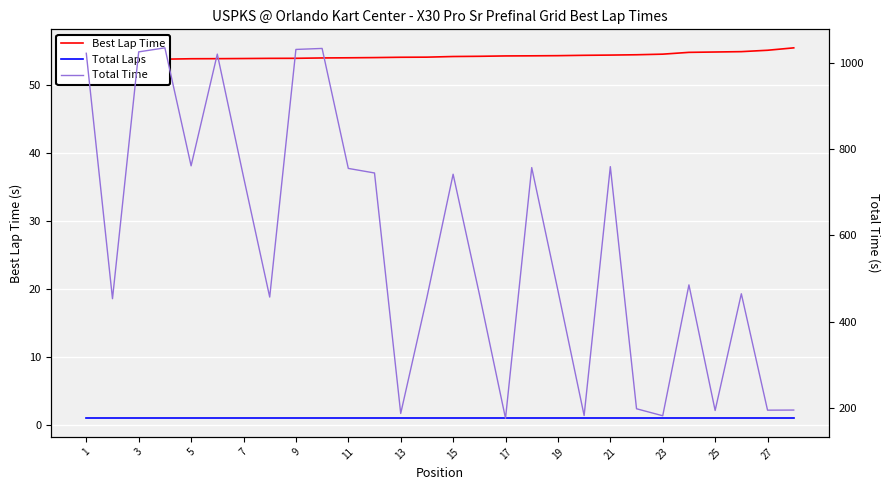

True or false: Total Laps has more than 2 interior local peaks.

False